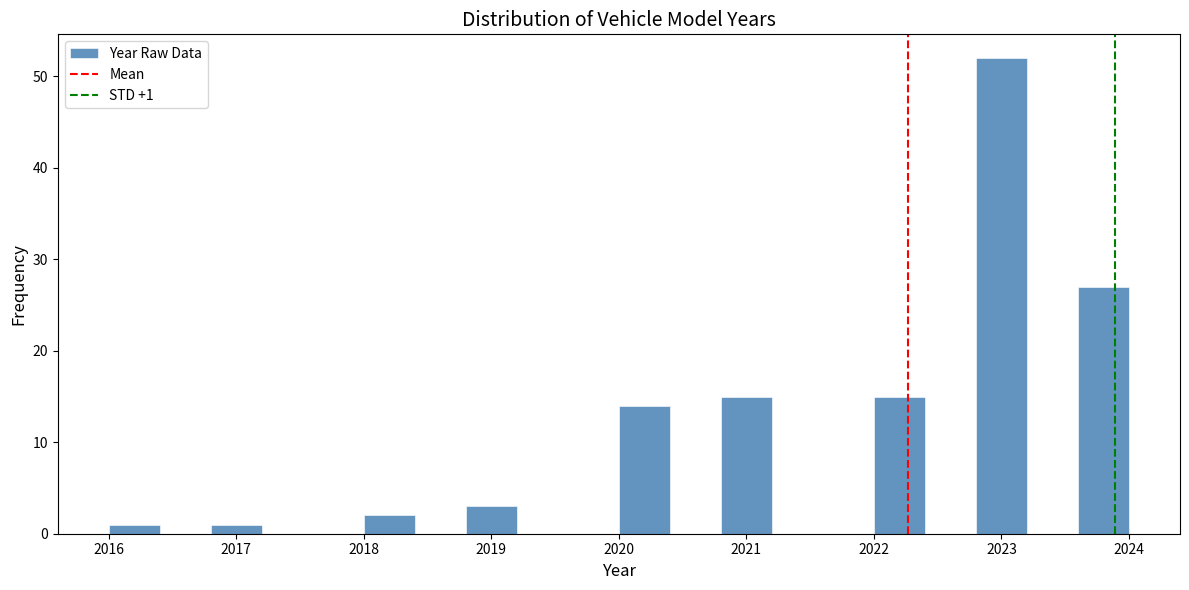

Which range on the x-axis has the tallest bar?

2022.8 to 2023.2